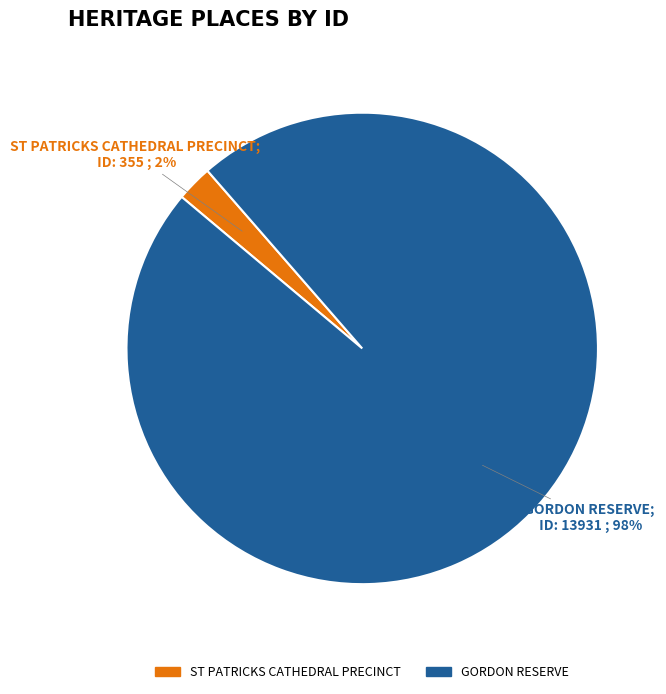

What percentage is the ST PATRICKS CATHEDRAL PRECINCT slice, to the nearest percent?

2%